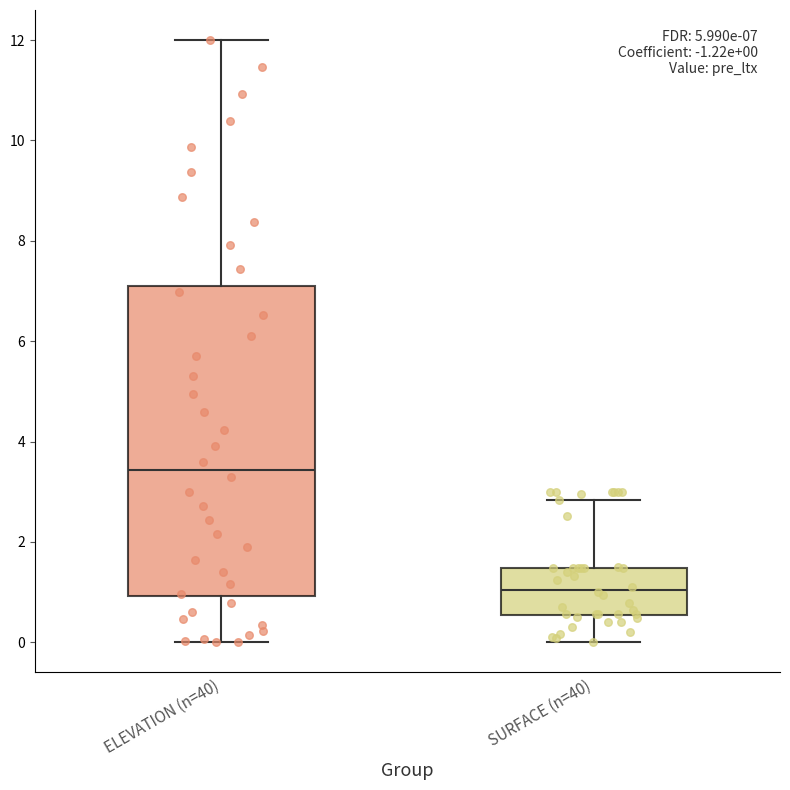

Which box is the tallest, from its lower edge to its upper edge?

ELEVATION (n=40)